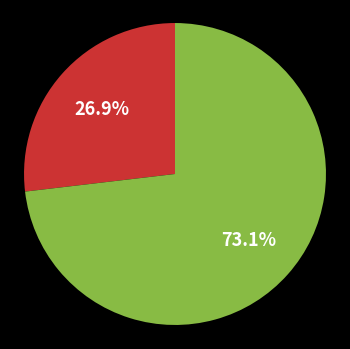

Is there any slice that represents more than half of the pie?

Yes